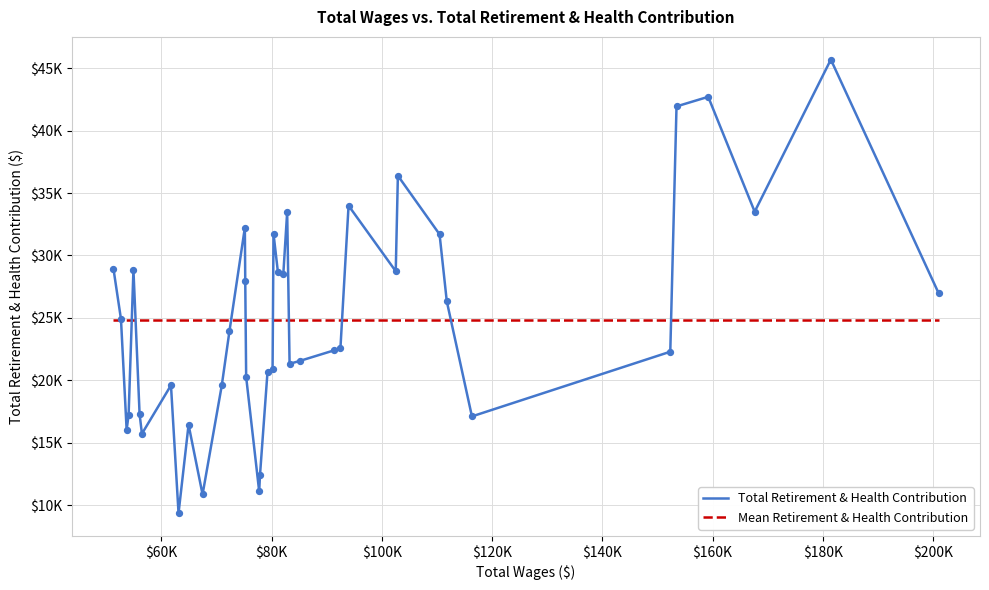

What are all the series names shown in the legend?

Total Retirement & Health Contribution, Mean Retirement & Health Contribution